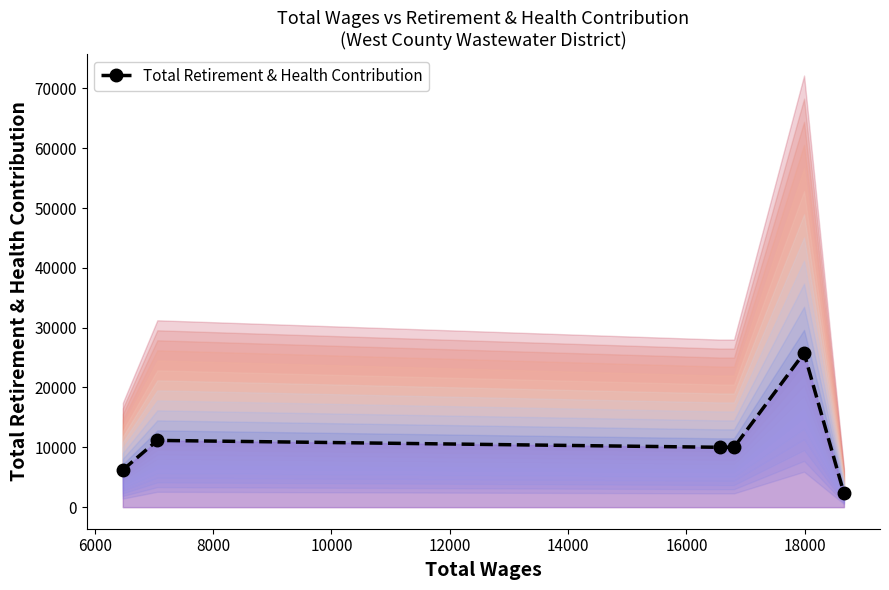

What is the value of the Total Retirement & Health Contribution point at the 6th from the left?

2328